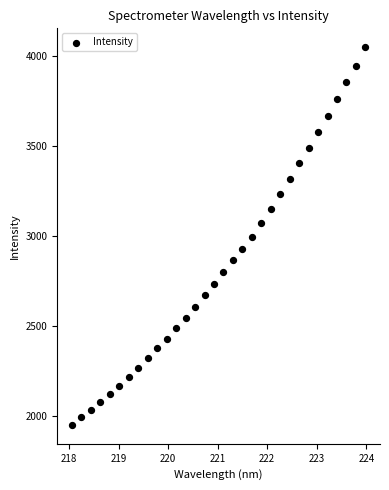

What is the range of X values (max minus min)?

5.9